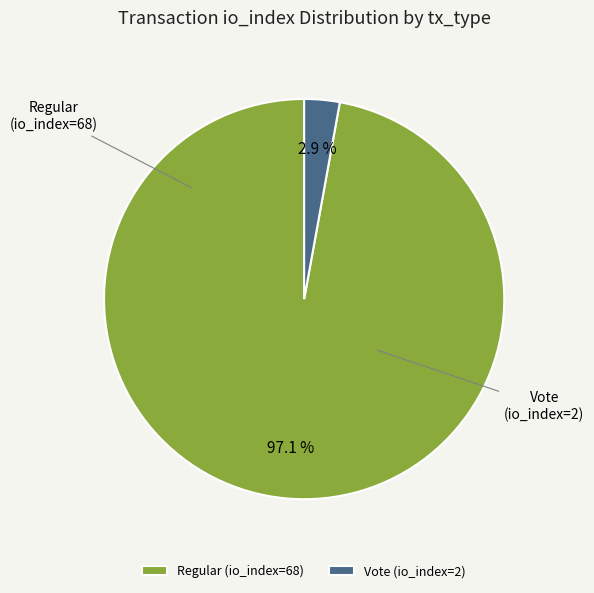

The Vote (io_index=2) slice represents 1% of the pie. True or false?

False